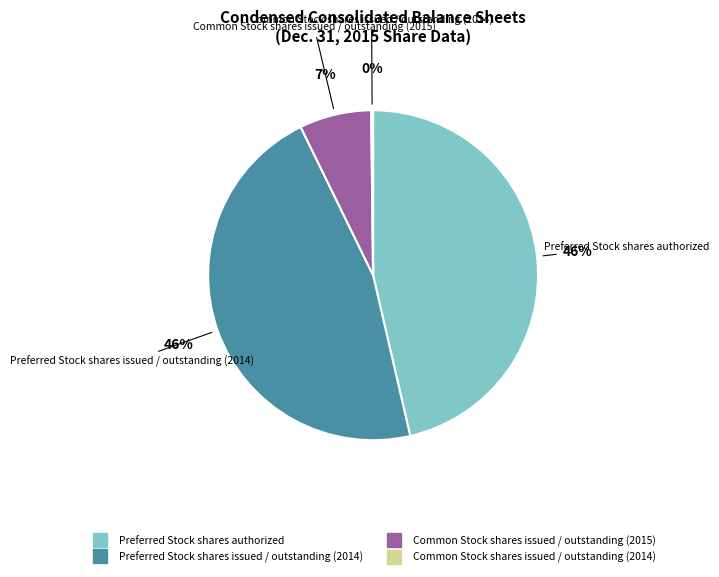

Is it true that Preferred Stock shares issued / outstanding (2014) is 61% of the pie?

False